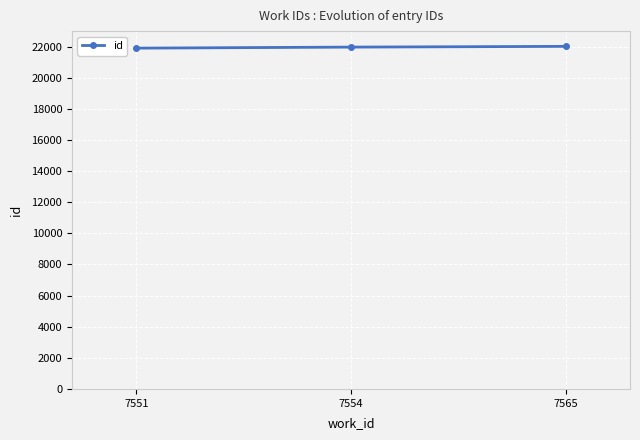

What is the ratio of the value at 7554 to the value at 7551?

1.0